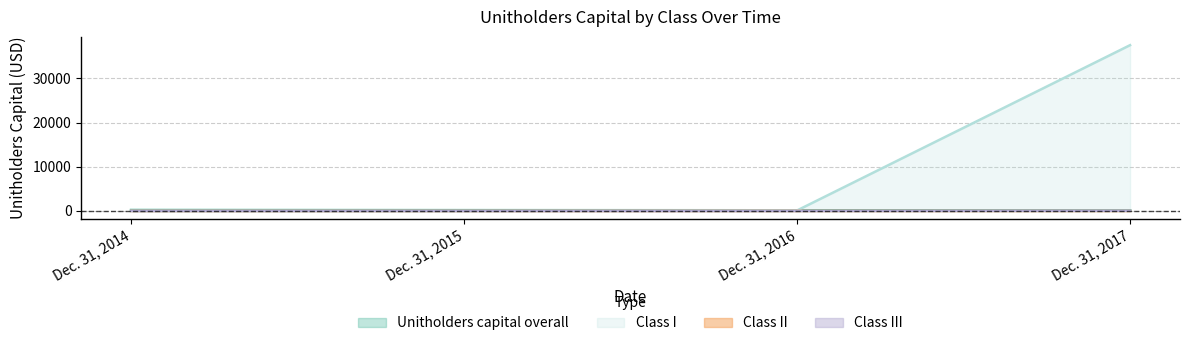

Reading right to left, extract all data points from this chart.

Unitholders capital overall: Dec. 31, 2017=77.8	Dec. 31, 2016=112.5	Dec. 31, 2015=140.6	Dec. 31, 2014=173.7
Class I: Dec. 31, 2017=37528.6	Dec. 31, 2016=106.1	Dec. 31, 2015=0.0	Dec. 31, 2014=0.0
Class II: Dec. 31, 2017=5.3	Dec. 31, 2016=6.4	Dec. 31, 2015=0.0	Dec. 31, 2014=0.0
Class III: Dec. 31, 2017=35.0	Dec. 31, 2016=0.0	Dec. 31, 2015=0.0	Dec. 31, 2014=0.0